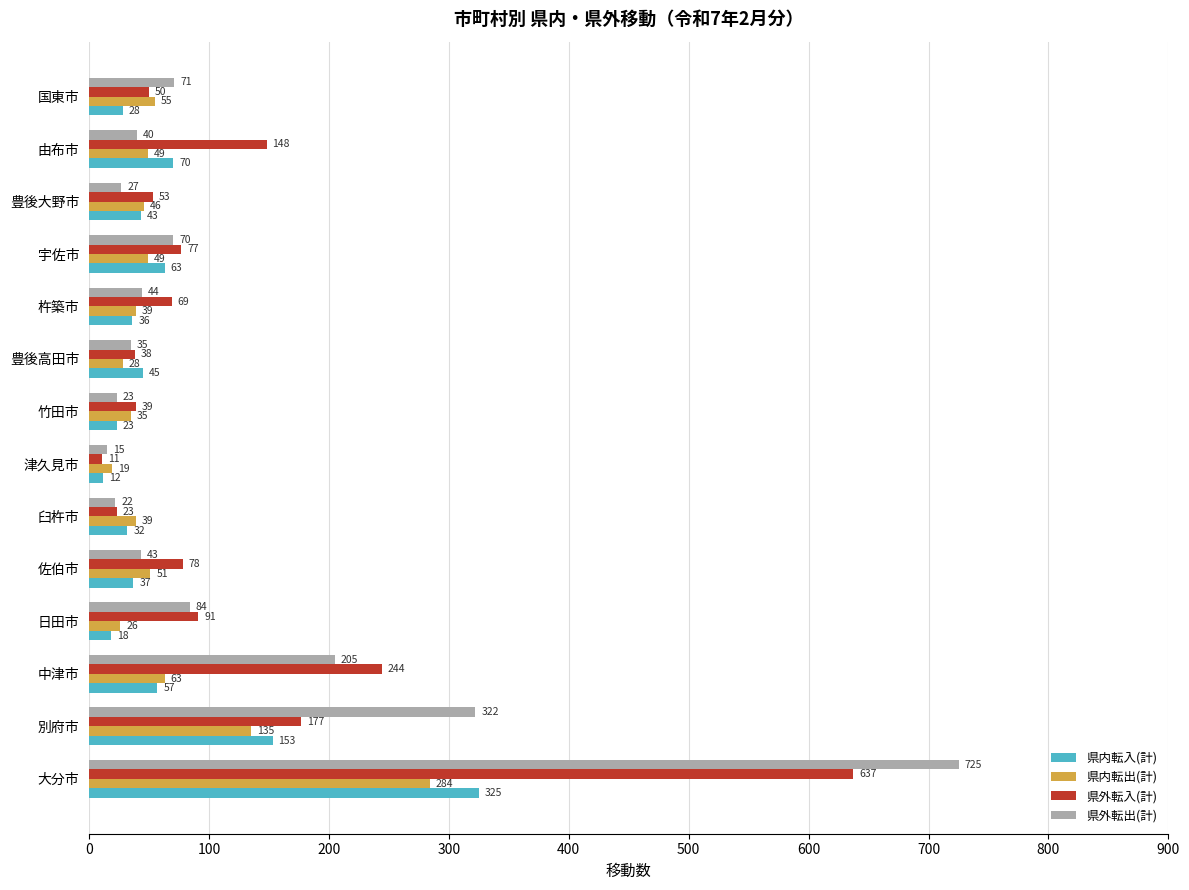

What is the difference between the maximum and minimum values in the 県内転入(計) series?

313